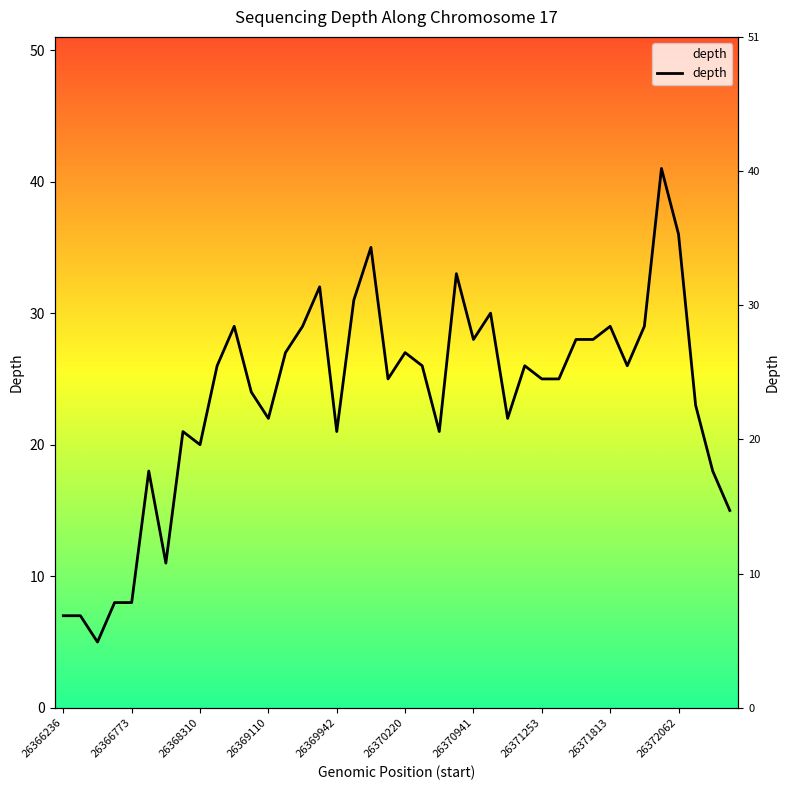

What is the change in value from 19 to 27?

+1